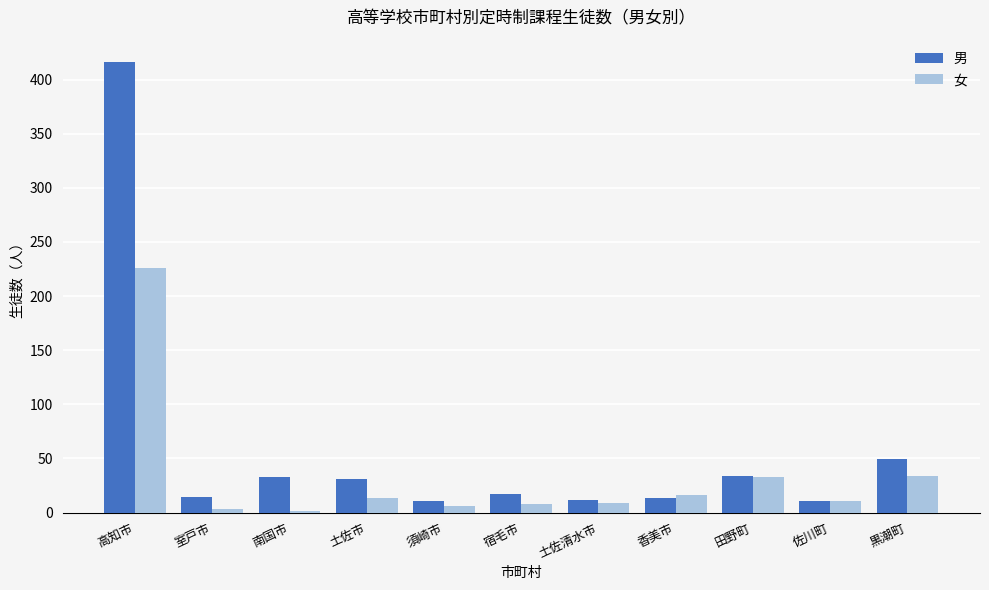

Between 高知市 and 須崎市, which series saw the biggest shift?

男